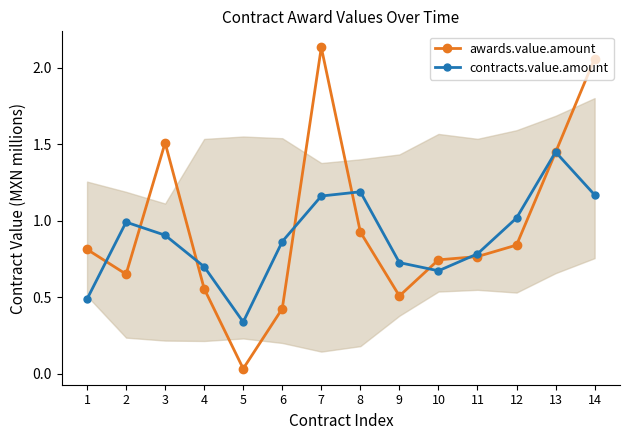

Which has a higher value, 2 or 14?

14